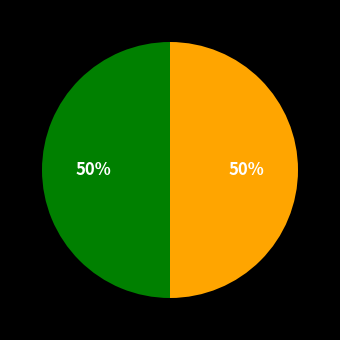

To the nearest percent, what is the average slice percentage?

50%